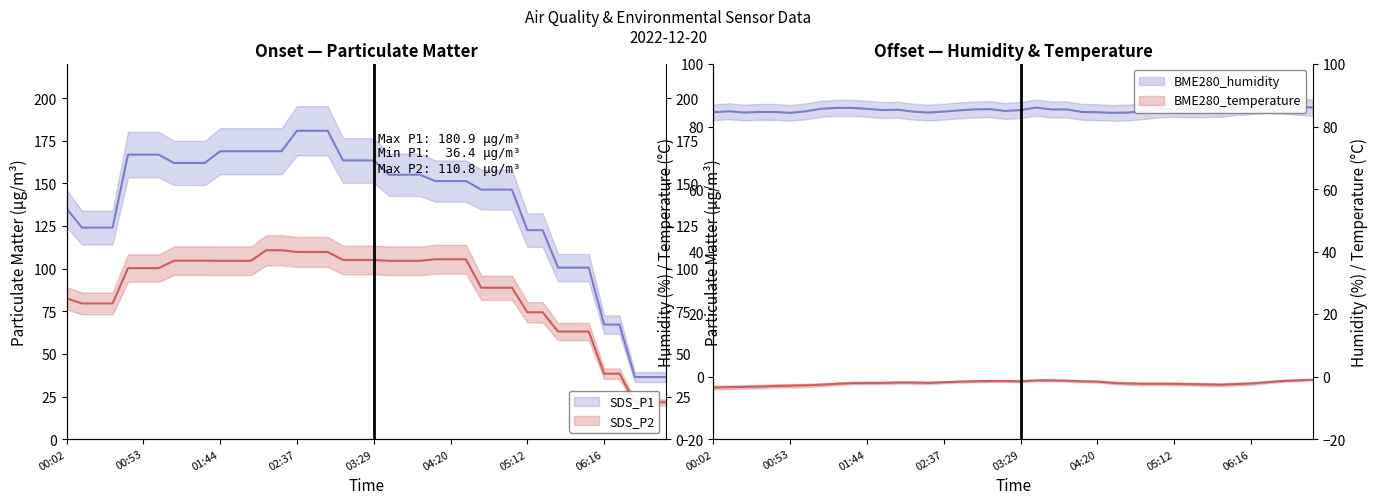

Rank the series by their maximum value, from highest to lowest.

SDS_P1, SDS_P2, BME280_humidity, BME280_temperature